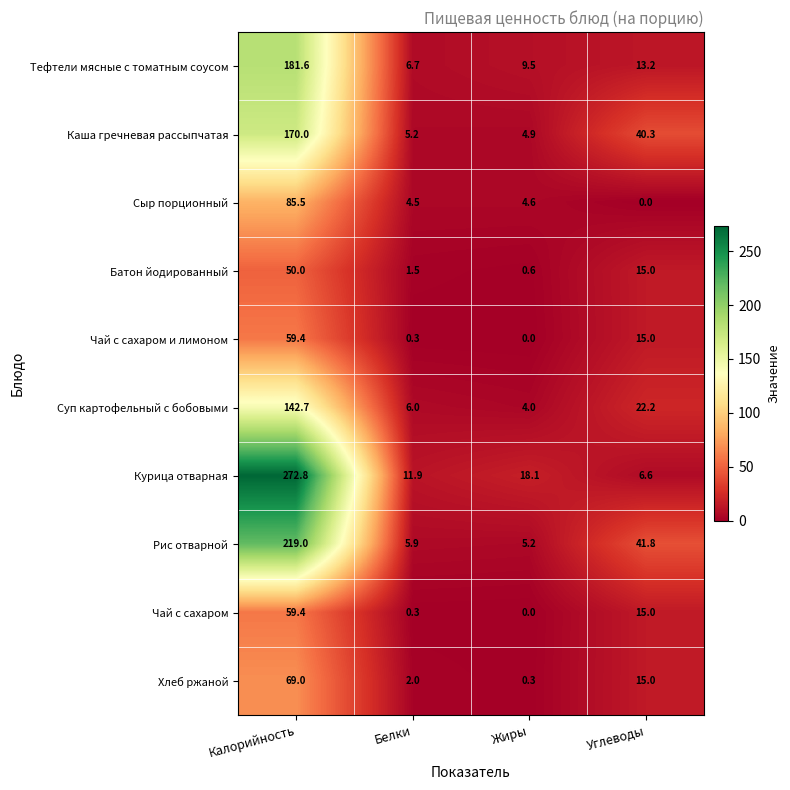

Between Белки and Углеводы, which series saw the biggest shift?

Рис отварной